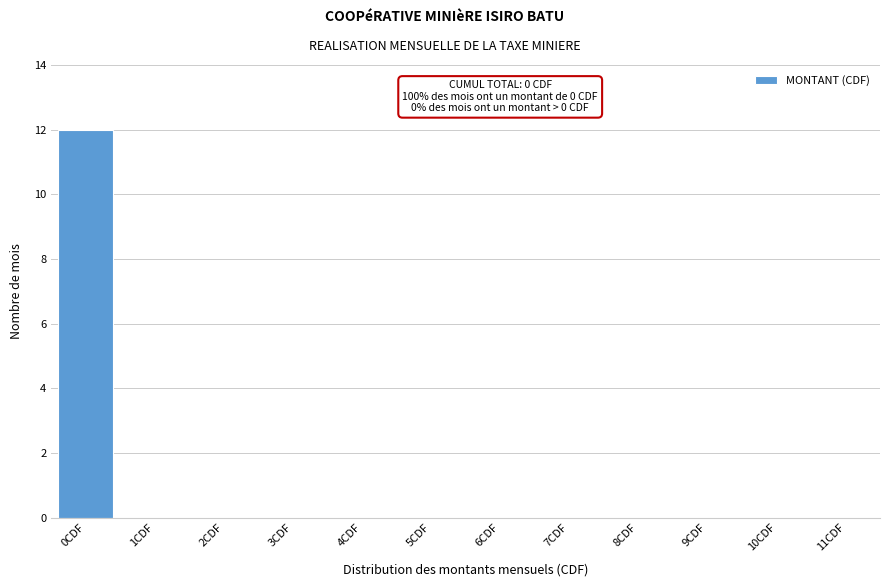

Which range on the x-axis has the tallest bar?

-0.5 to 0.5